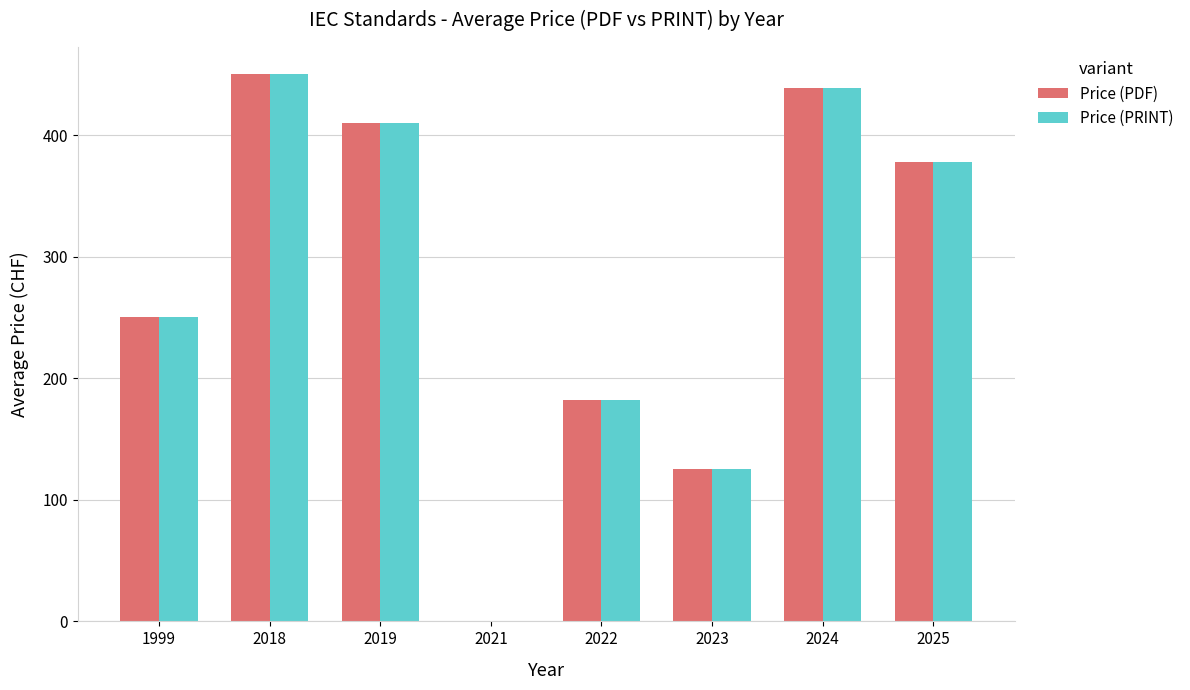

What are all the series names shown in the legend?

Price (PDF), Price (PRINT)